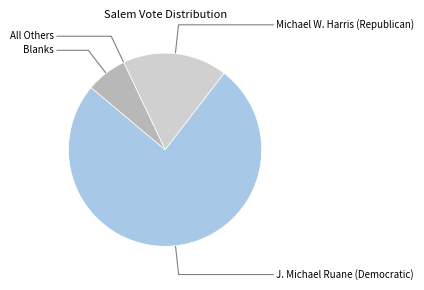

Is there a majority slice in this chart?

Yes